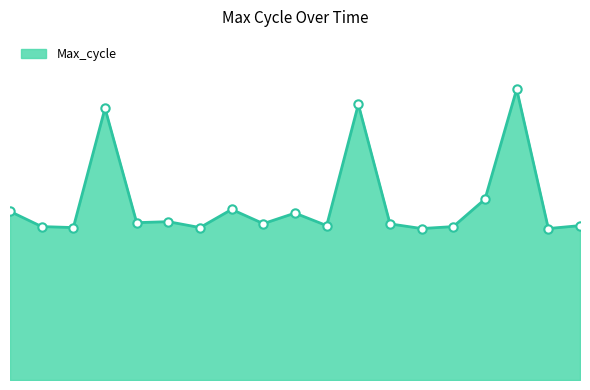

How many interior local valleys (lower than both neighbors) does the data have?

7